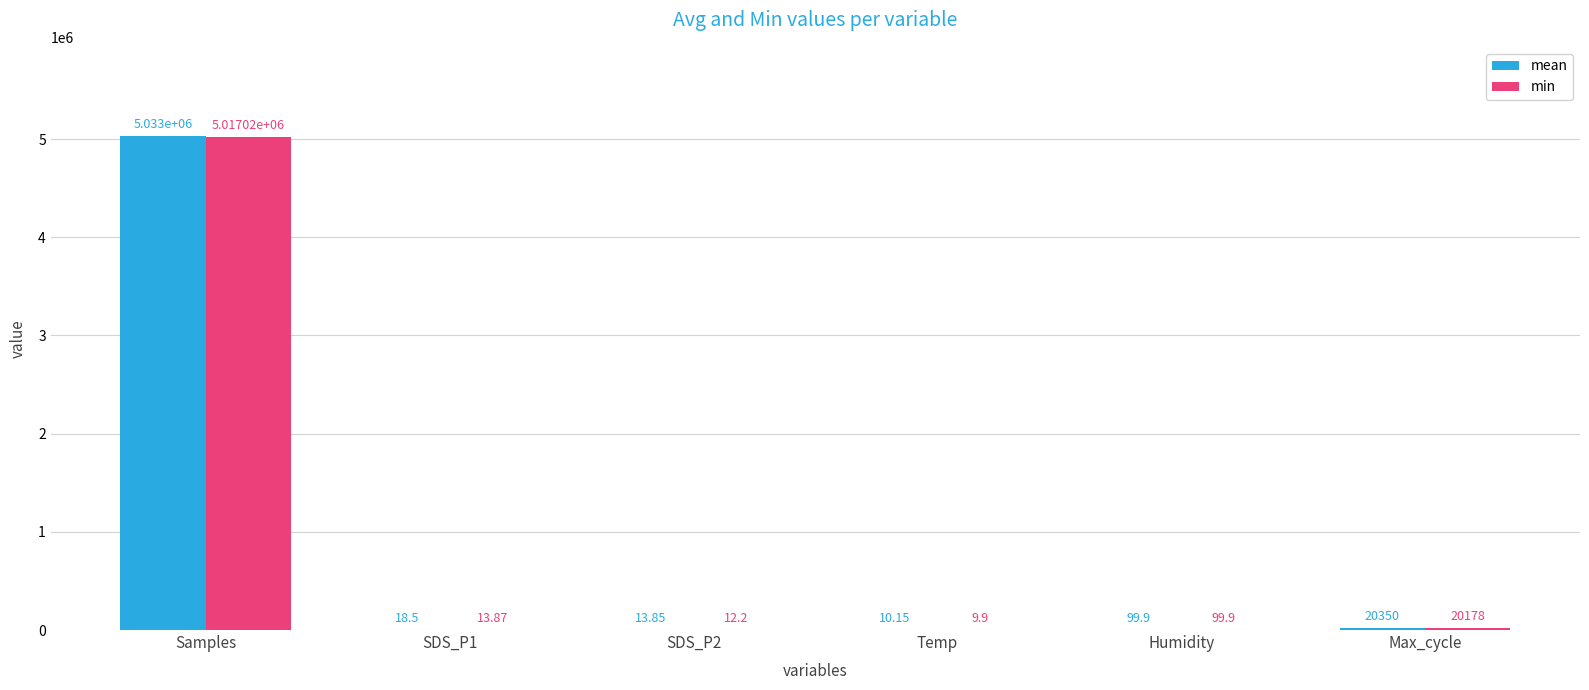

The mean series shows 18.5 at SDS_P1. True or false?

True